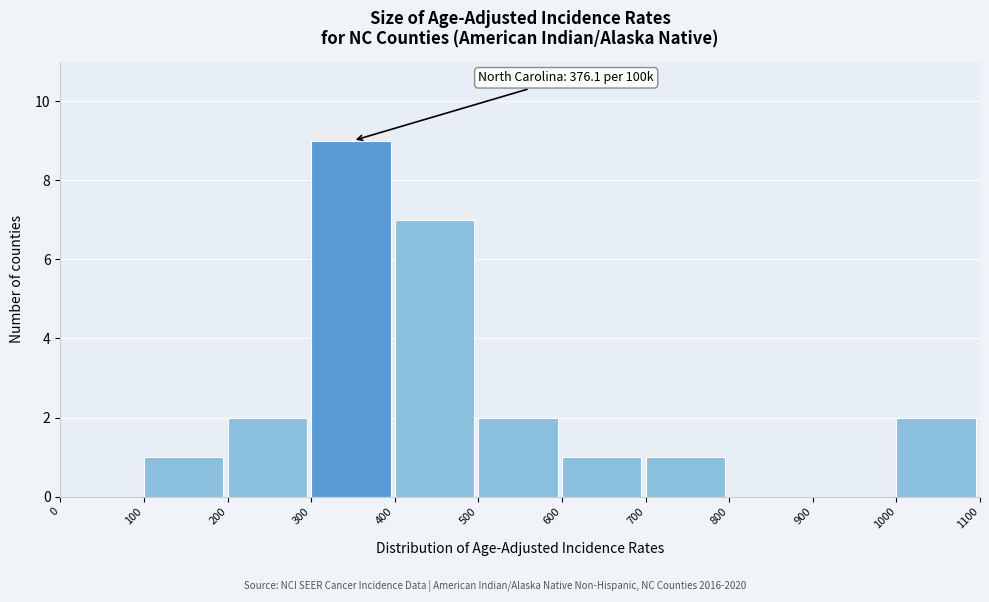

Which range on the x-axis has the tallest bar?

300 to 400